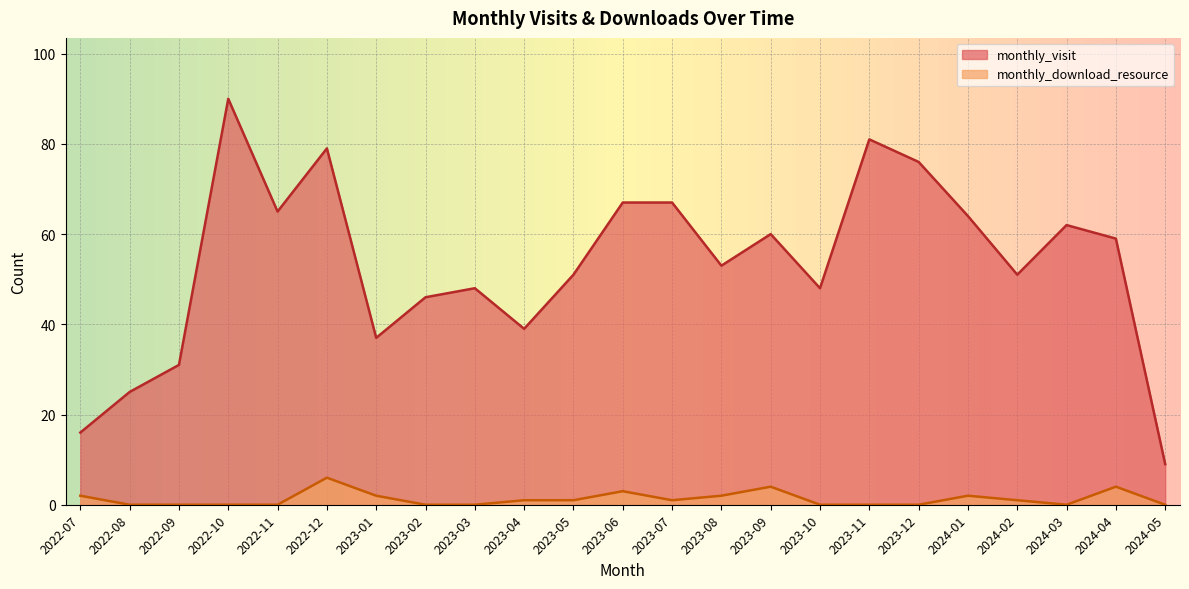

What is the difference between the maximum and minimum values in the monthly_visit series?

81